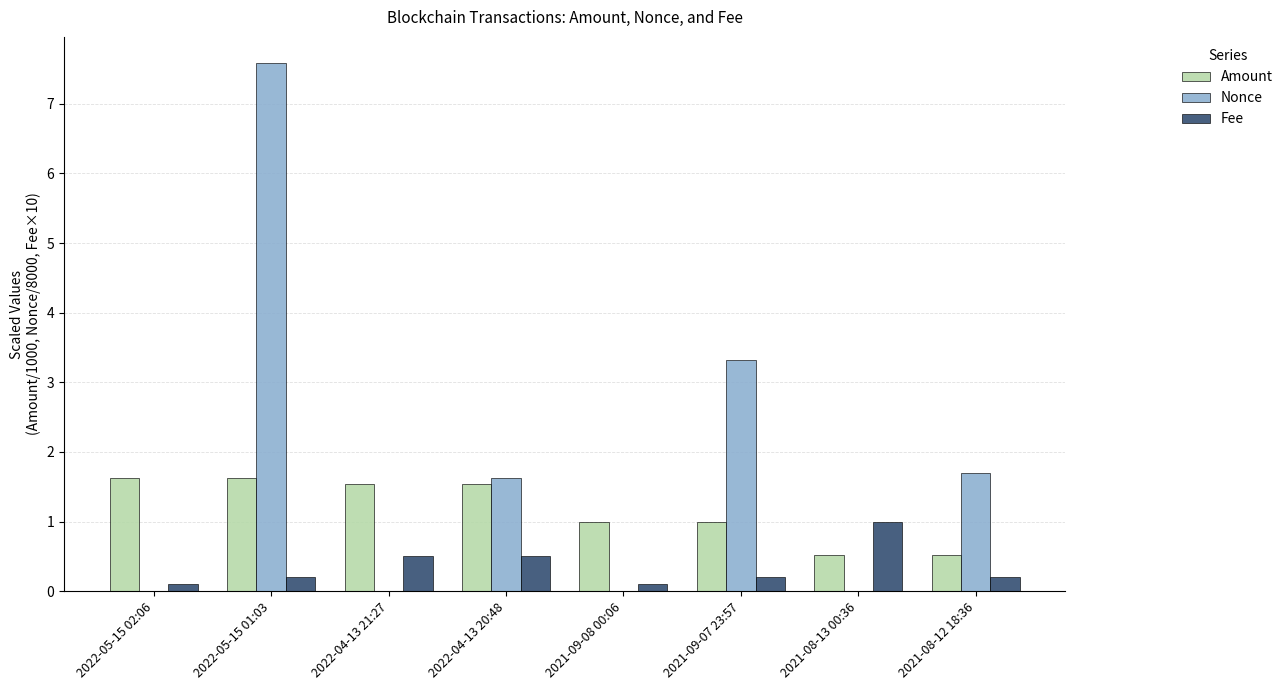

Which category has the highest value in the Nonce series?

2022-05-15 01:03